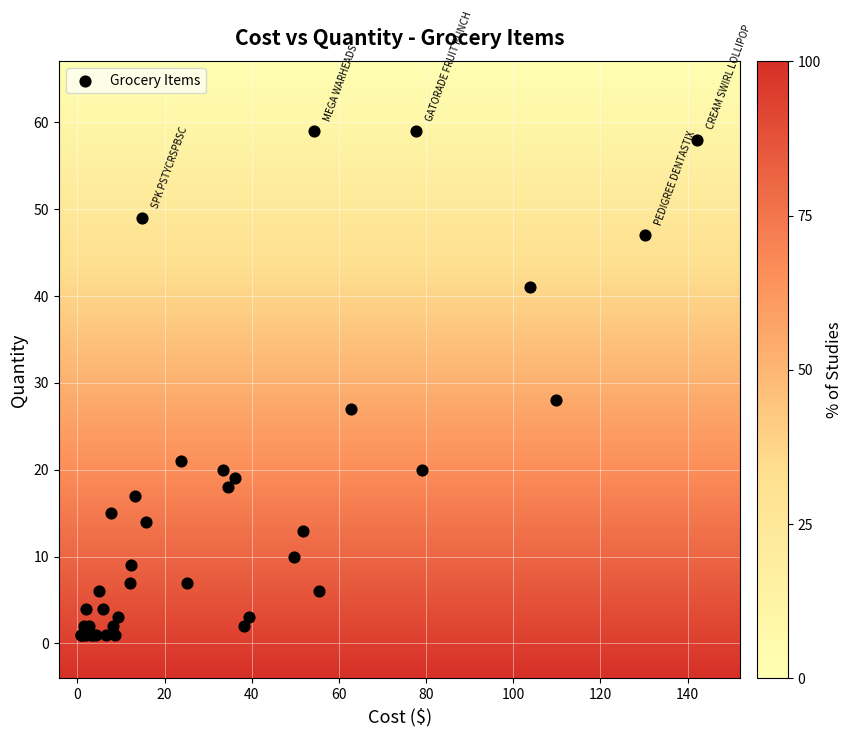

What Y value in the scatter plot is closest to 30?

28